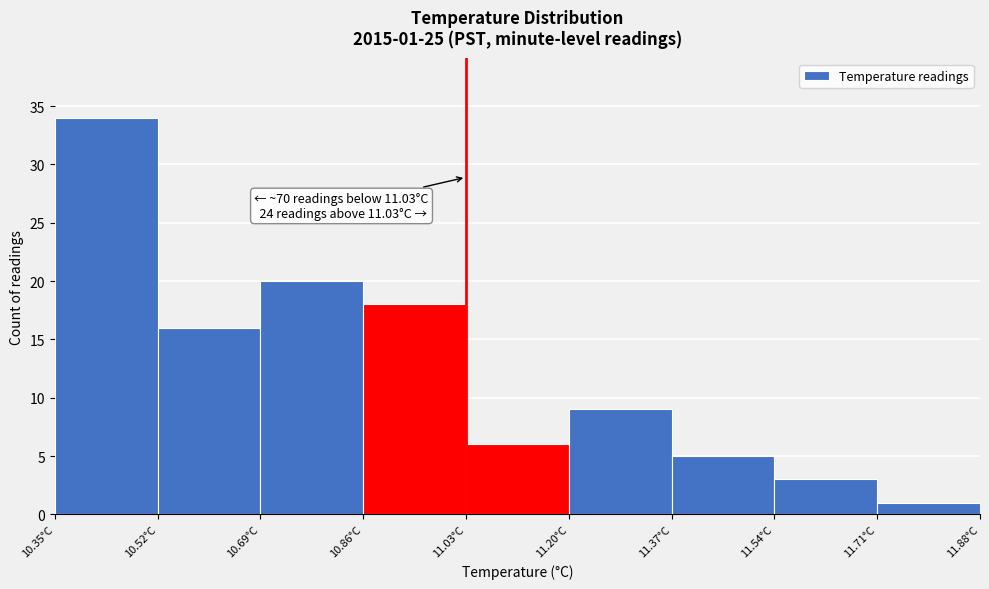

Over which range of the x-axis is the bar tallest?

10.35 to 10.52